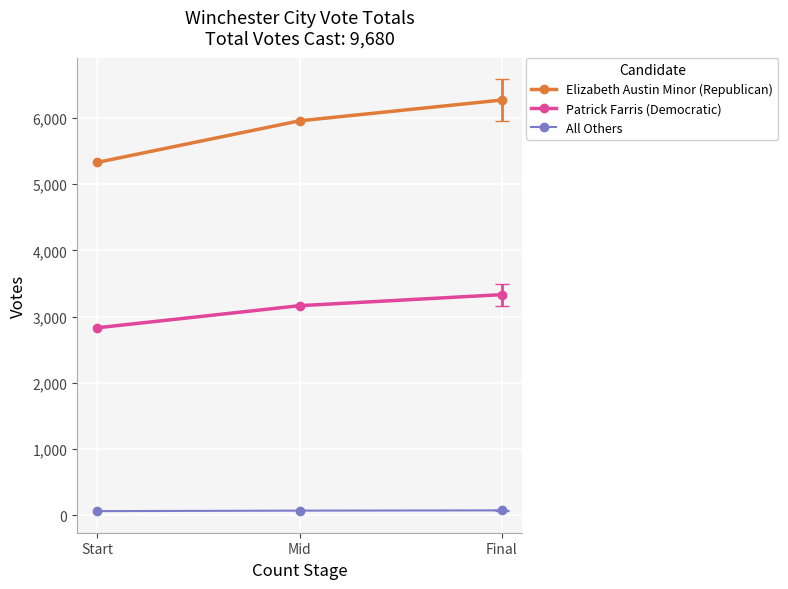

The value of Elizabeth Austin Minor (Republican) at Final is 6270.0. True or false?

True